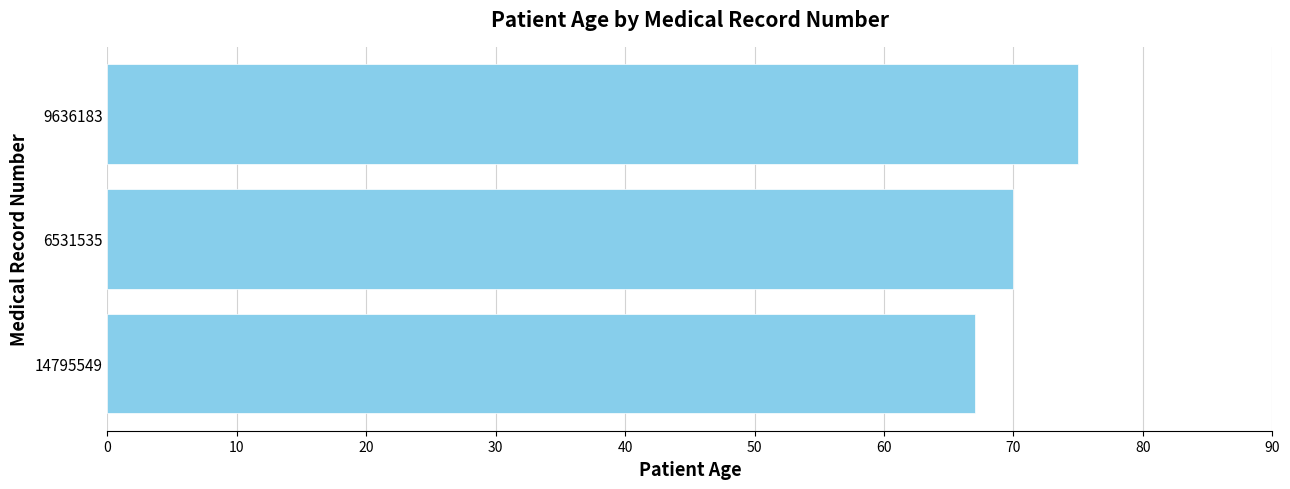

Is it true that the value at 14795549 is 67?

True